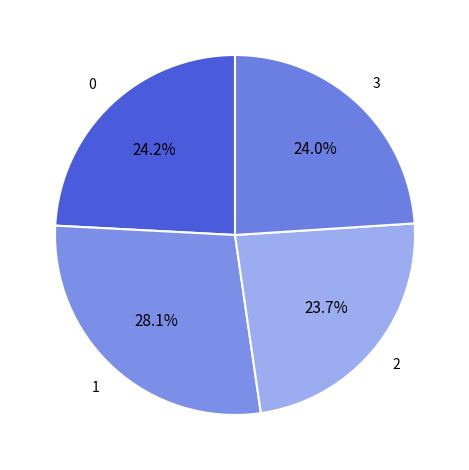

How many slices are in this pie chart?

4